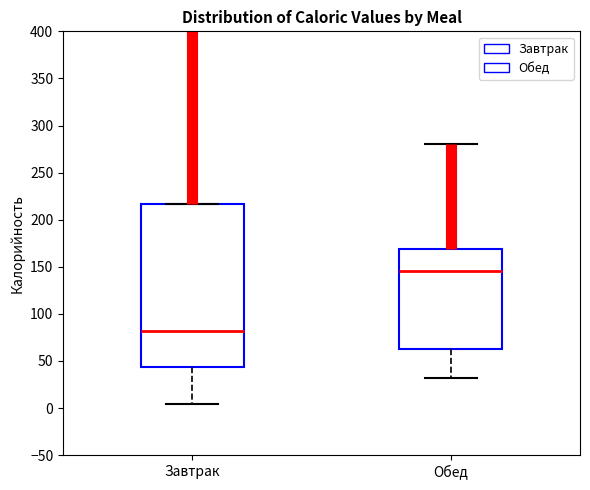

Reading left to right, transcribe this box plot: for each box, give where its median line is, the range the box spans, and where its two whiskers end, as read against the y-axis. The values are not printed on the chart, so give them approximately, as read against the axis.

Завтрак: median 80, box 45 to 215, whiskers 5 to 215
Обед: median 145, box 65 to 170, whiskers 30 to 280